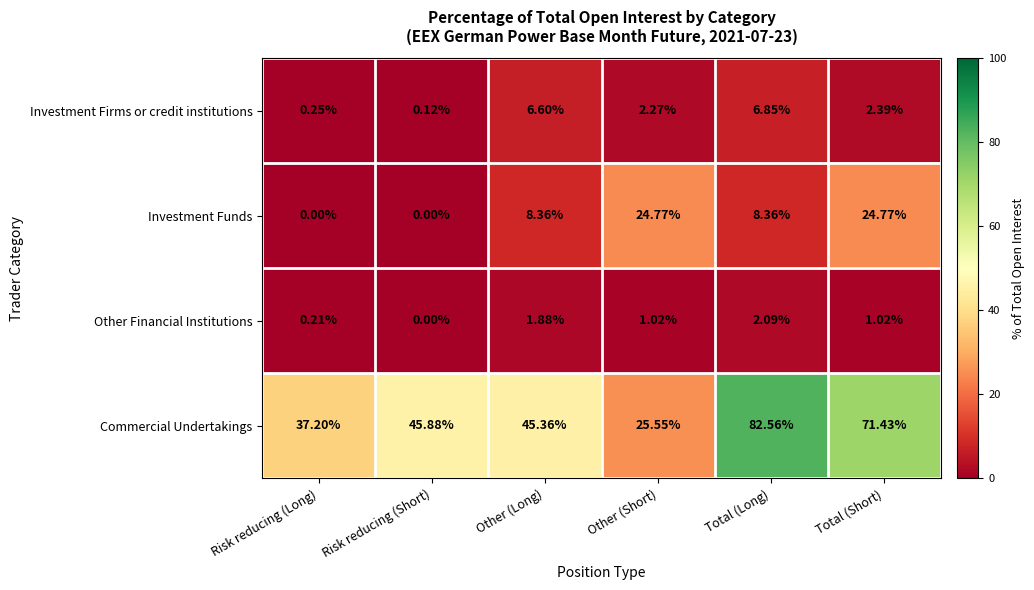

At which label does Commercial Undertakings reach its peak?

Total (Long)